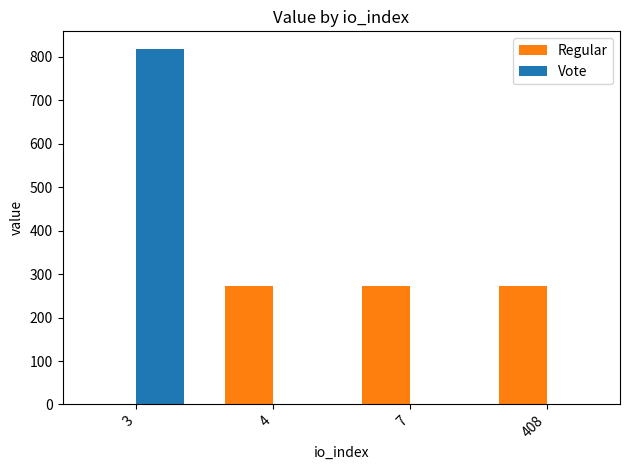

Where does the Regular series first go above 272?

4